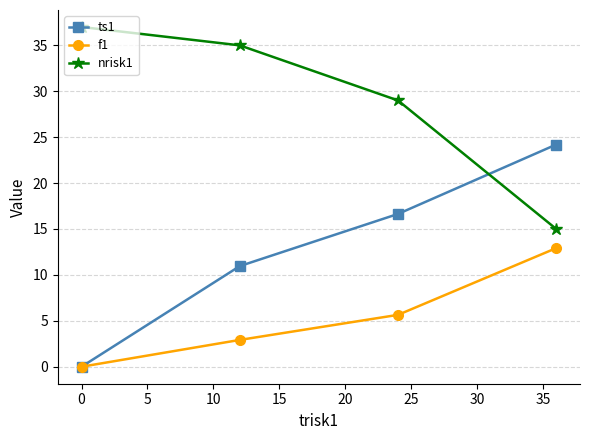

List the series in order of their peak value, highest first.

nrisk1, ts1, f1